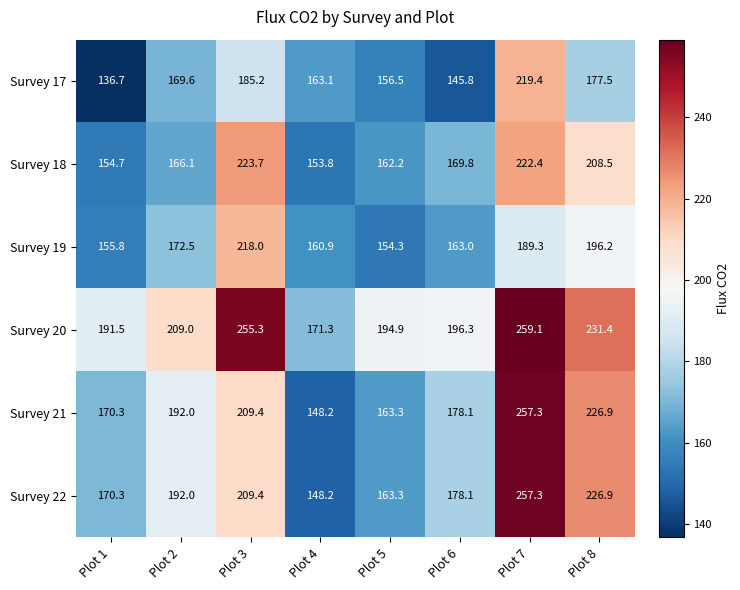

Which series has the largest total across all categories?

Survey 20